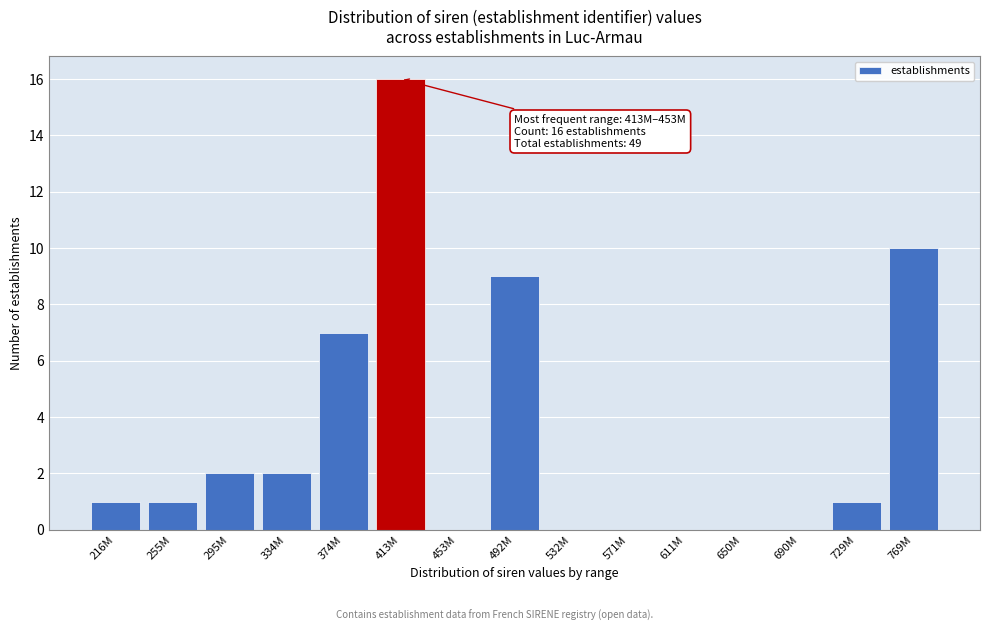

Reading left to right, extract all data points from this chart.

216M=1	255M=1	295M=2	334M=2	374M=7	413M=16	453M=0	492M=9	532M=0	571M=0	611M=0	650M=0	690M=0	729M=1	769M=10